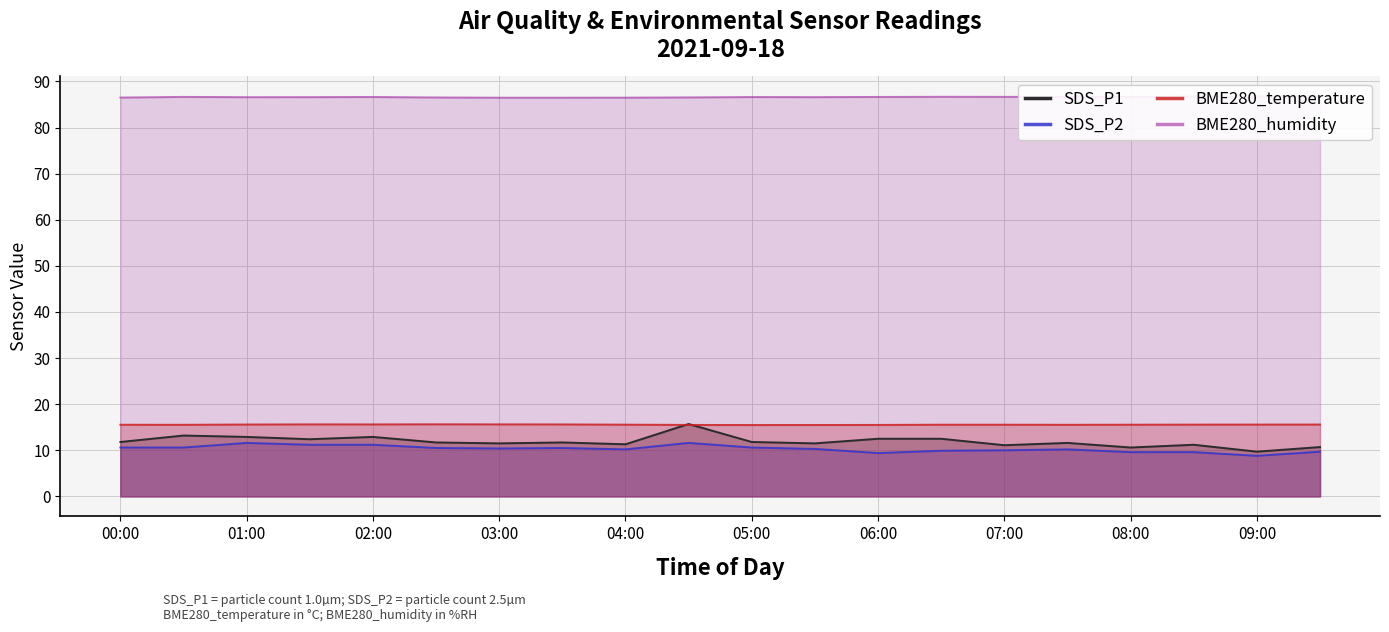

What is the maximum value for SDS_P1?

15.7